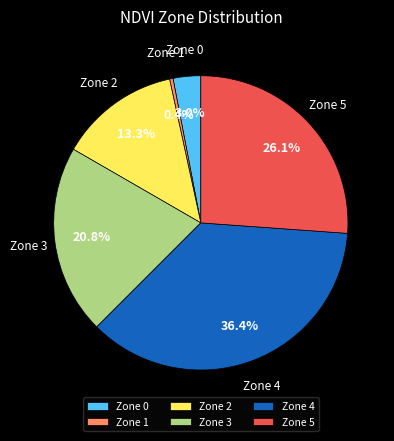

What is the largest slice in the pie chart?

Zone 4